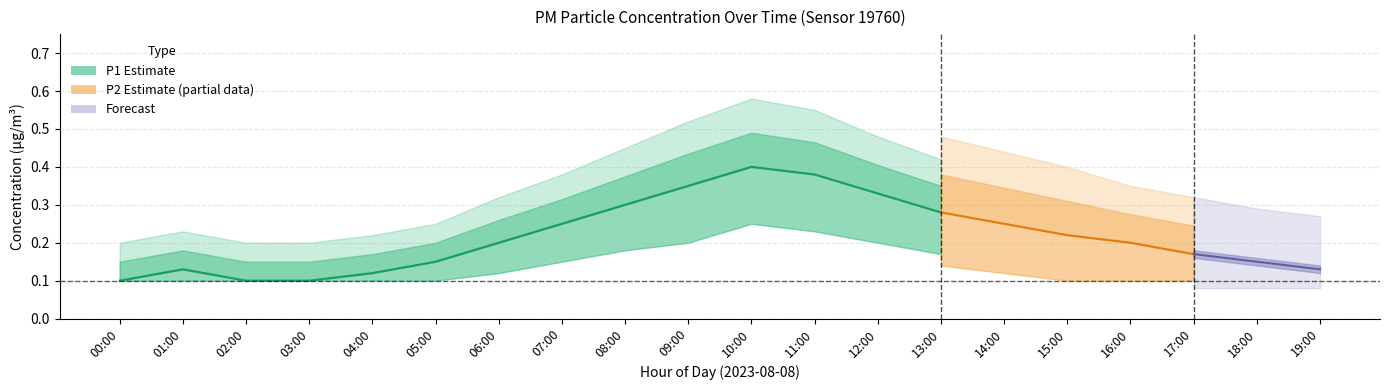

Which has a higher value, 19:00 or 01:00?

19:00